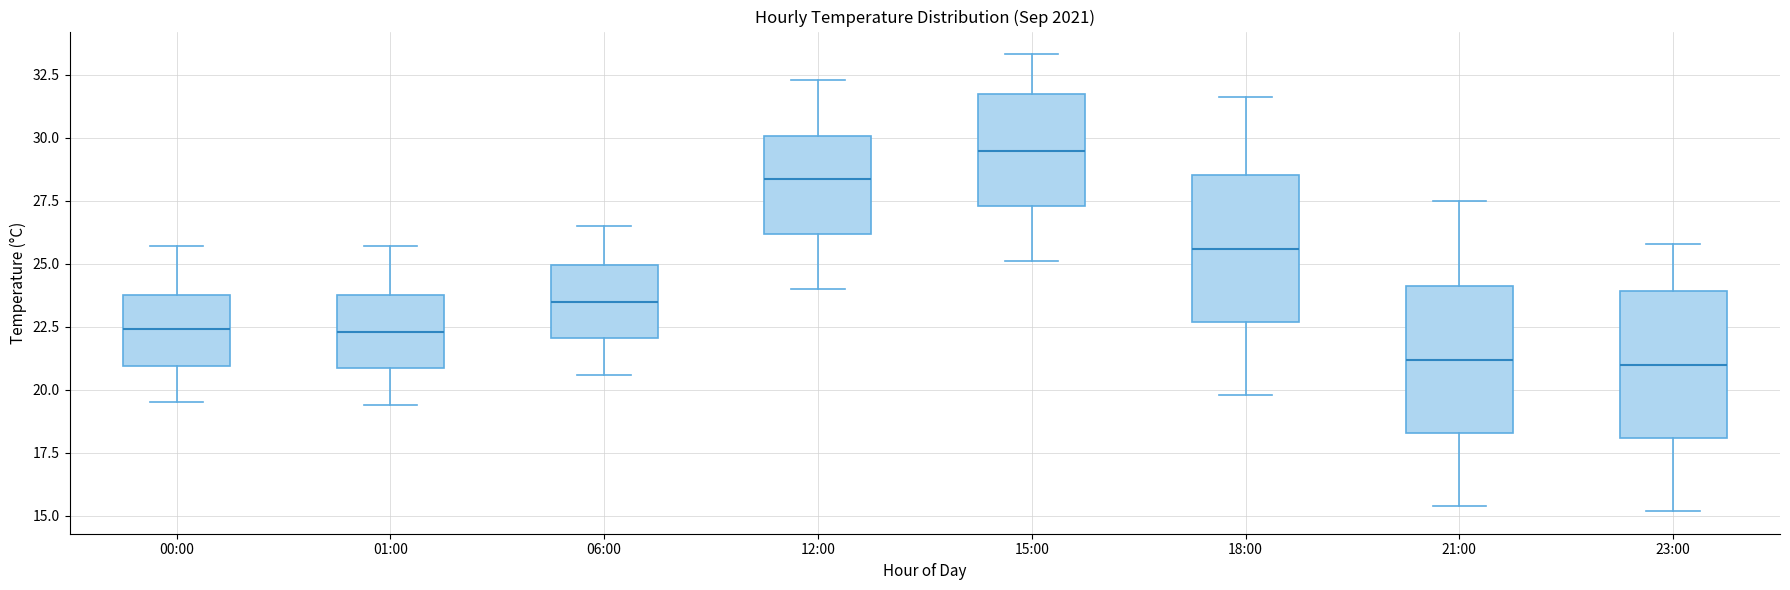

Where does the upper whisker of the box for 00:00 end on the y-axis? The values are not printed on the chart, so give them approximately, as read against the axis.

25.5